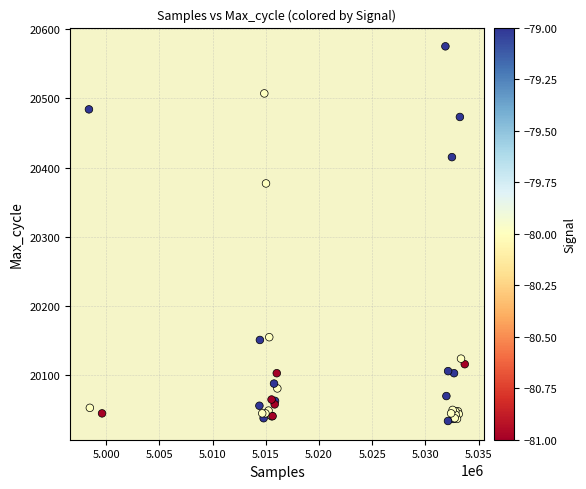

What Y value in the scatter plot is closest to 20304?

20377